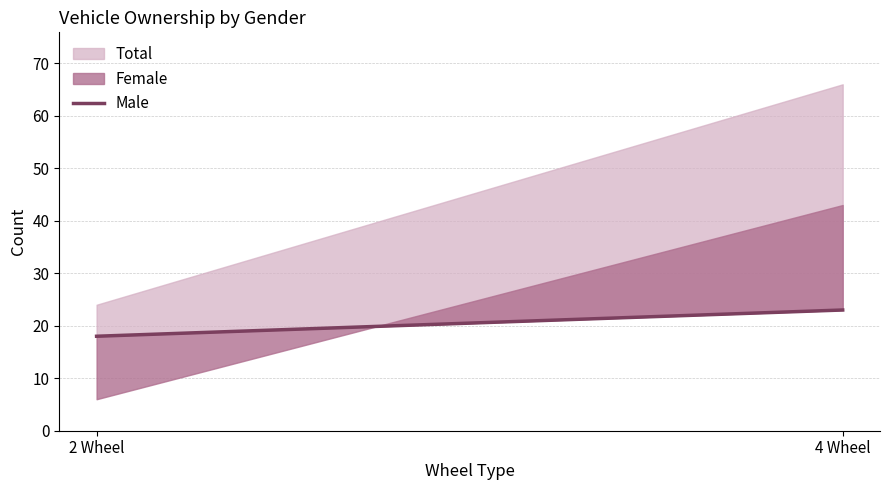

What is the difference between the maximum and minimum values?

5